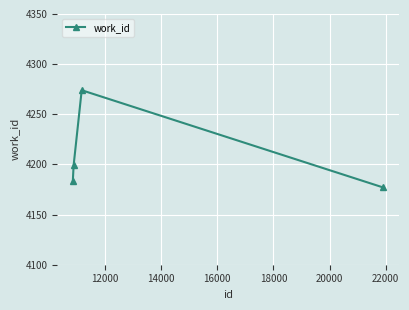

How many points are higher than both their immediate neighbors (excluding endpoints)?

1